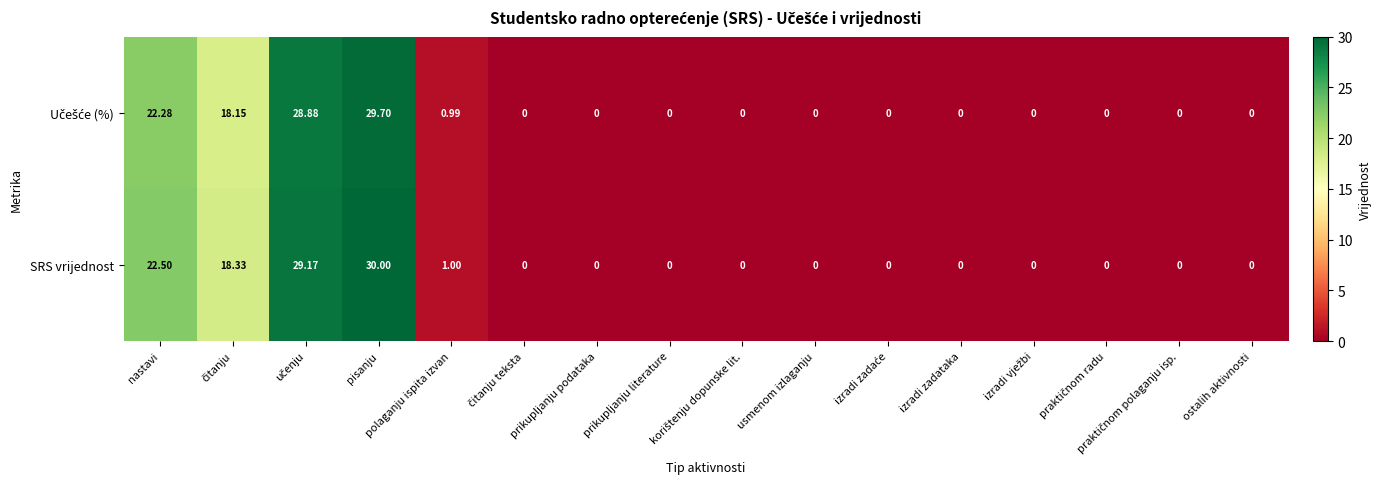

Which series has the largest total across all categories?

SRS vrijednost